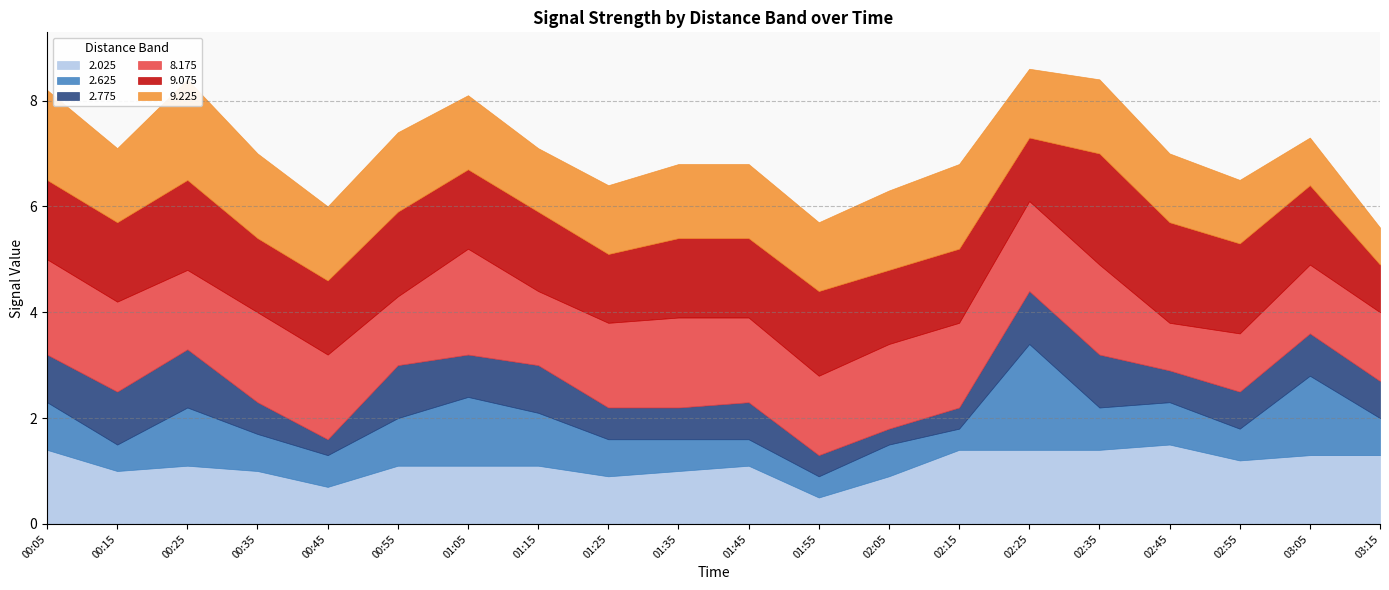

What are all the series names shown in the legend?

2.025, 2.625, 2.775, 8.175, 9.075, 9.225